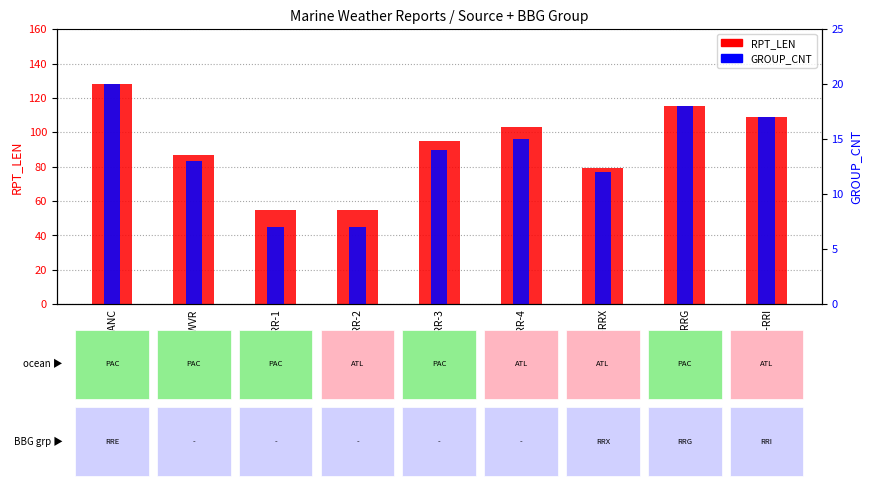

At which label does GROUP_CNT first exceed 14?

PANC